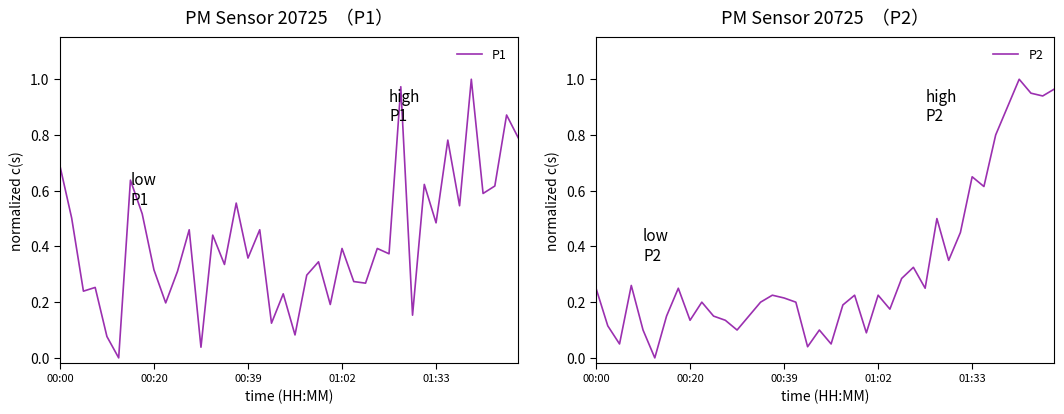

What is the maximum value shown in the chart?

1.0